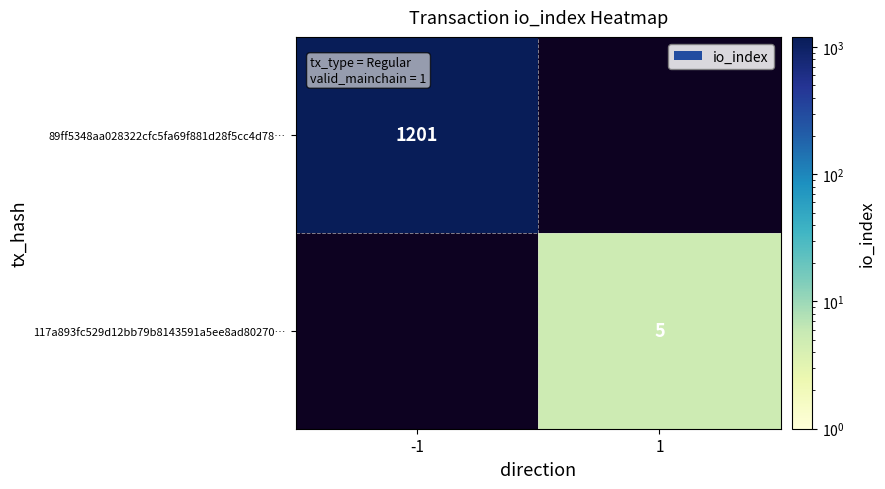

Count the number of data series in this chart.

2